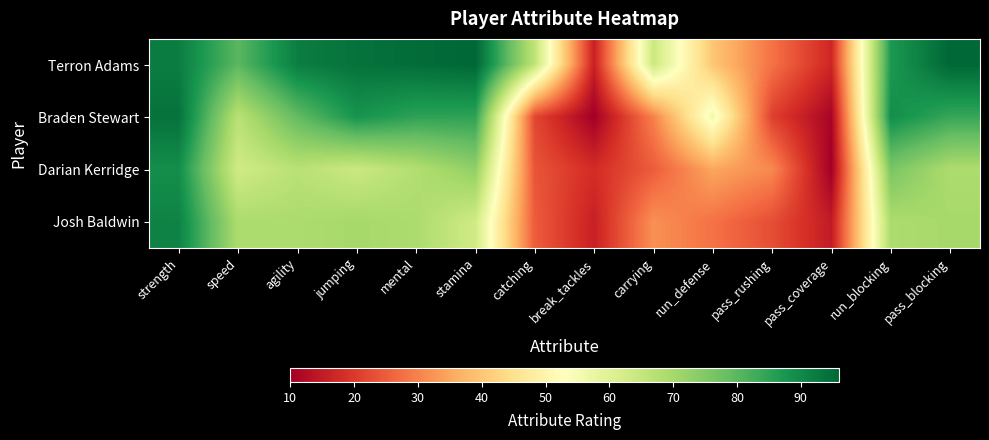

At which category is the sum across all series the highest?

strength